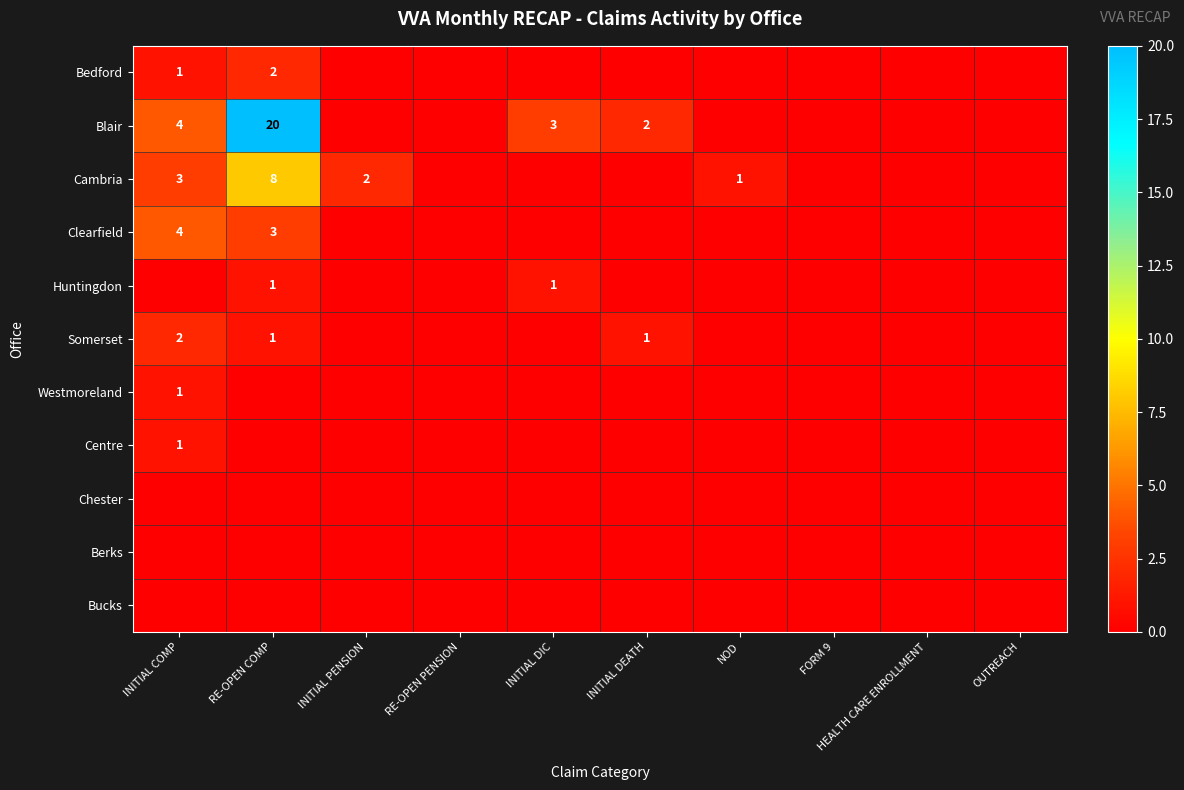

What is the difference between the Blair values at RE-OPEN COMP and INITIAL COMP?

16